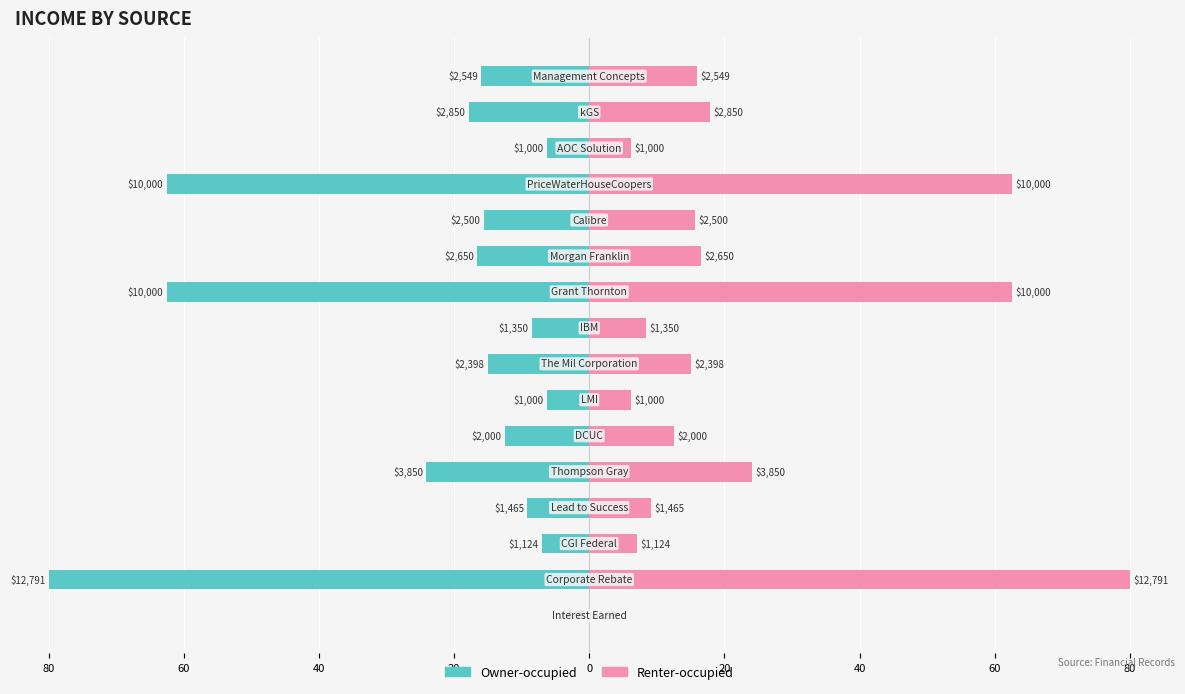

At how many categories does at least one series exceed 36?

3